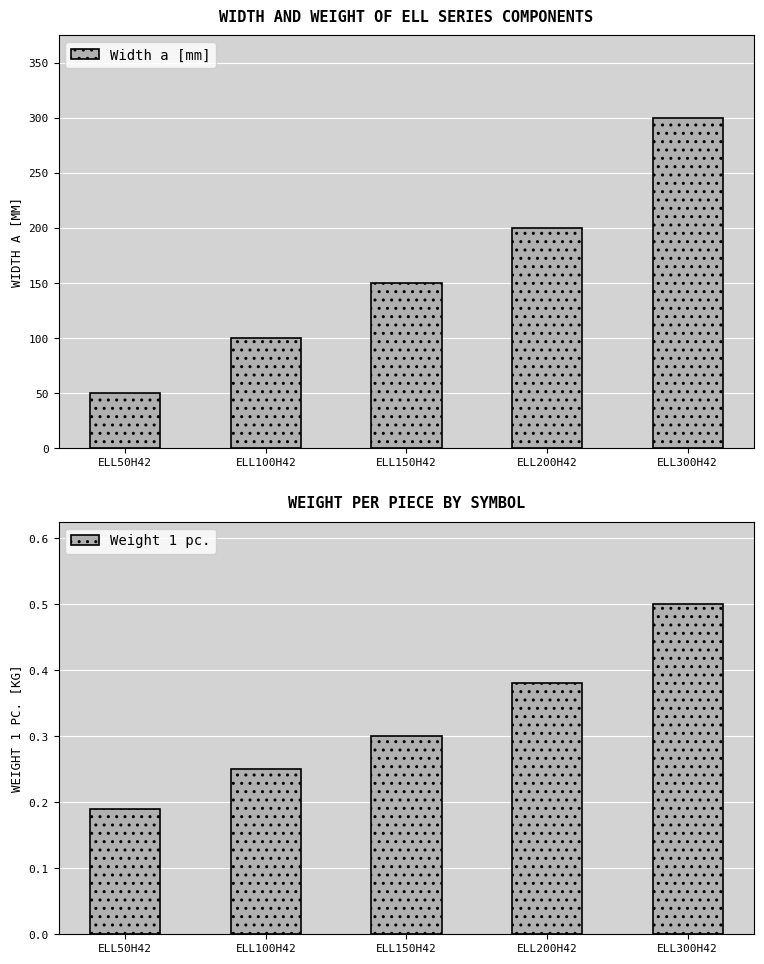

Which category has the highest value in the Weight 1 pc. series?

ELL300H42